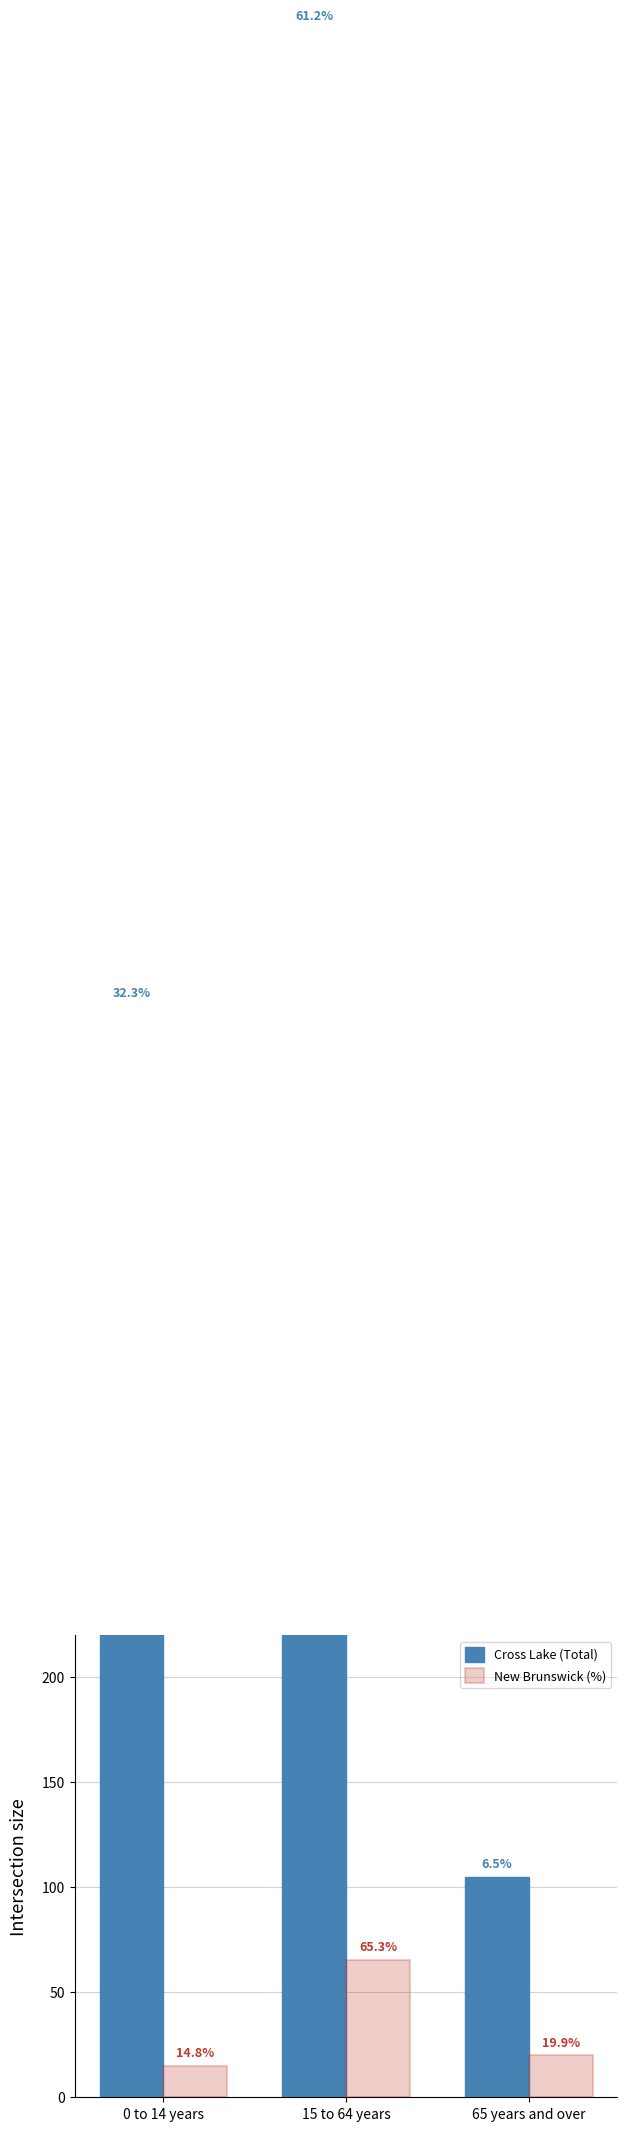

What is the label of the 1st bar from the right?

65 years and over